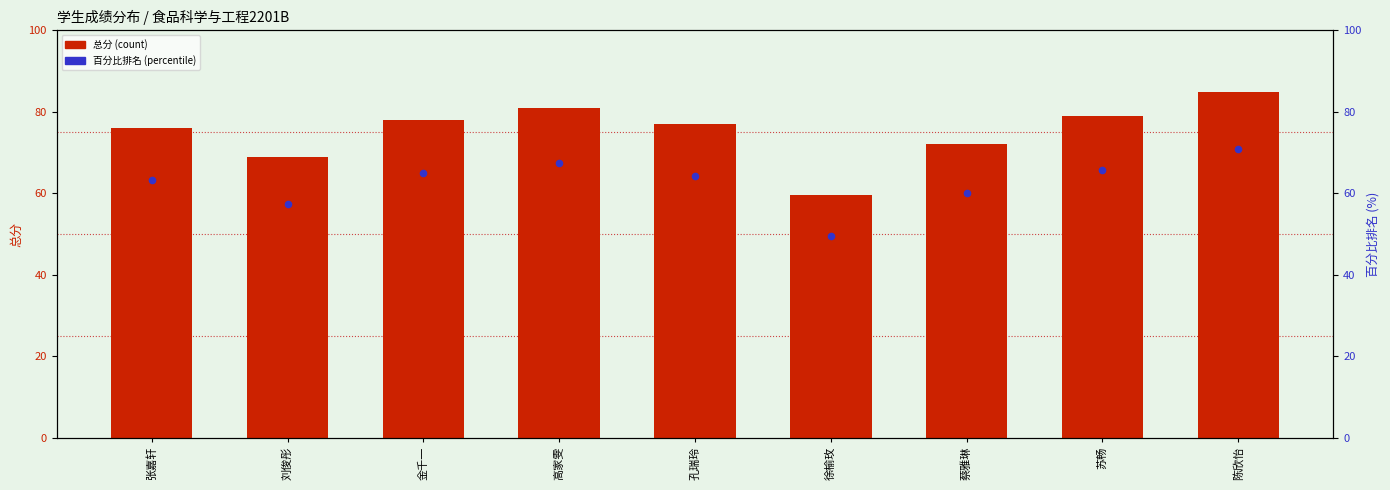

Which series reaches the maximum Y coordinate?

总分